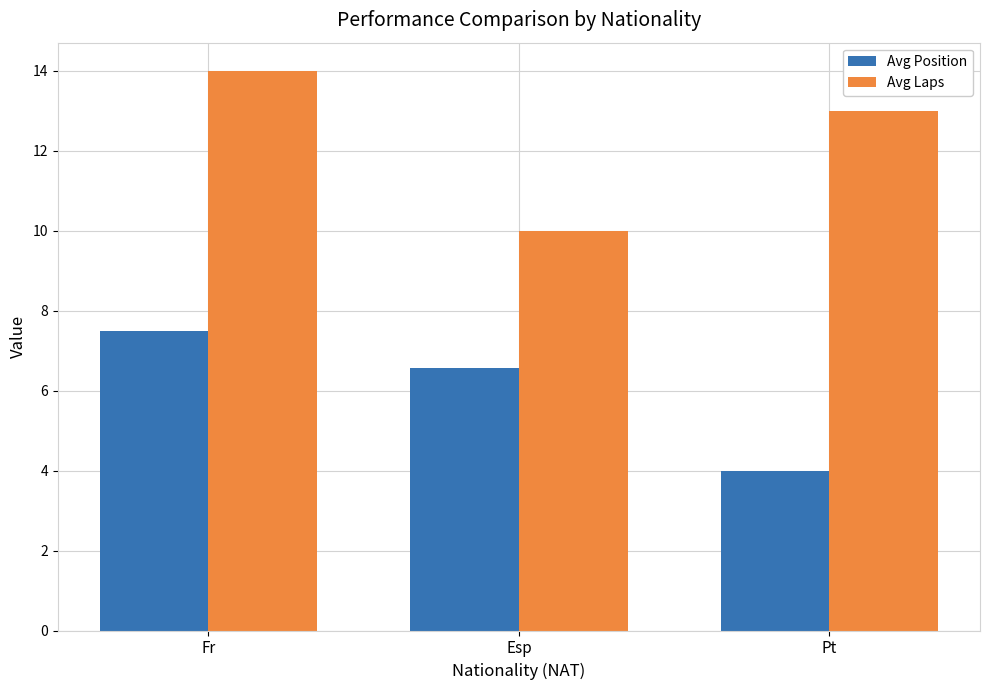

Is it true that Avg Laps equals 18.8 at Pt?

False